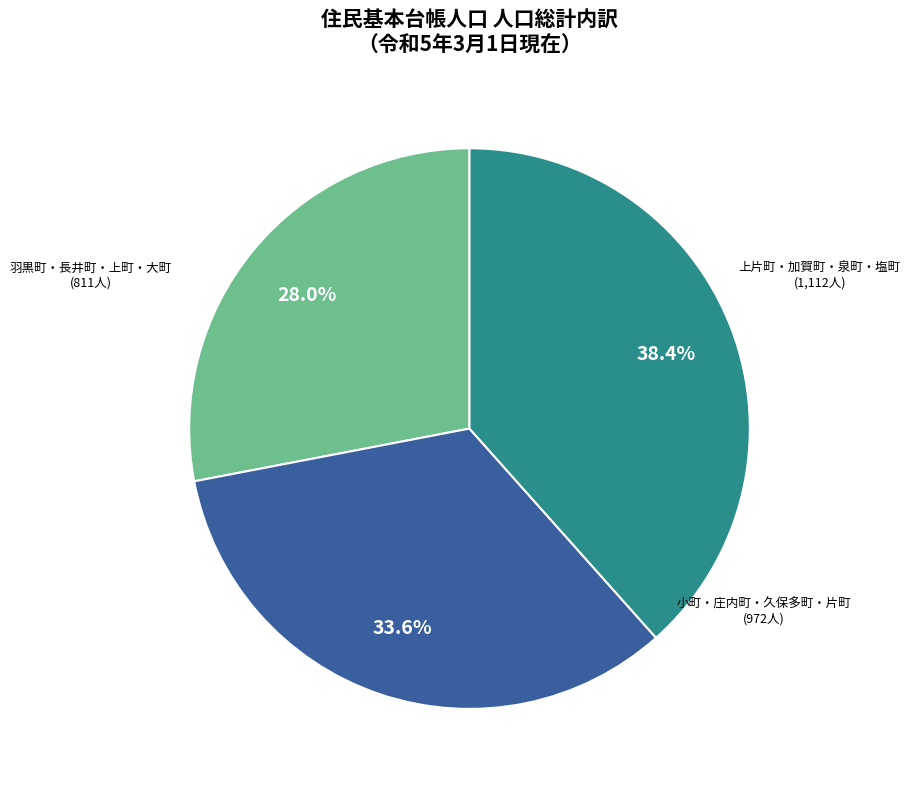

Is there a majority slice in this chart?

No